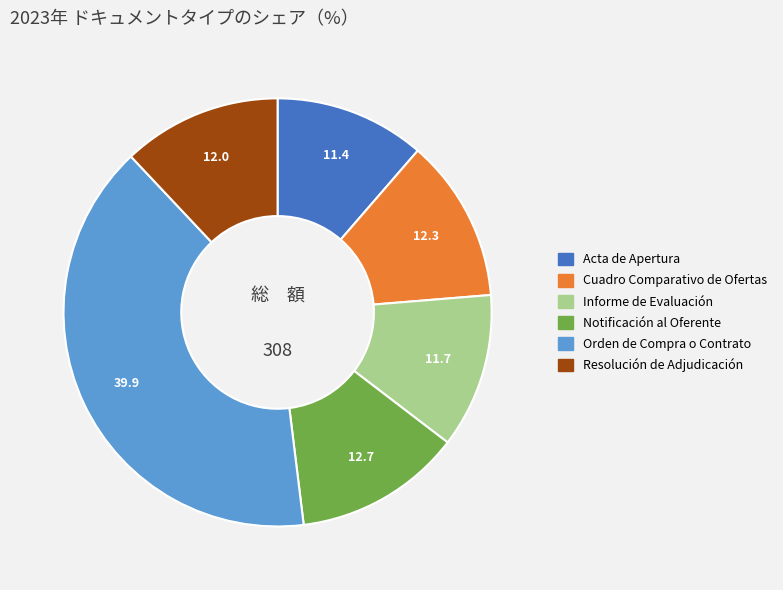

Which has a higher value, Acta de Apertura or Notificación al Oferente?

Notificación al Oferente